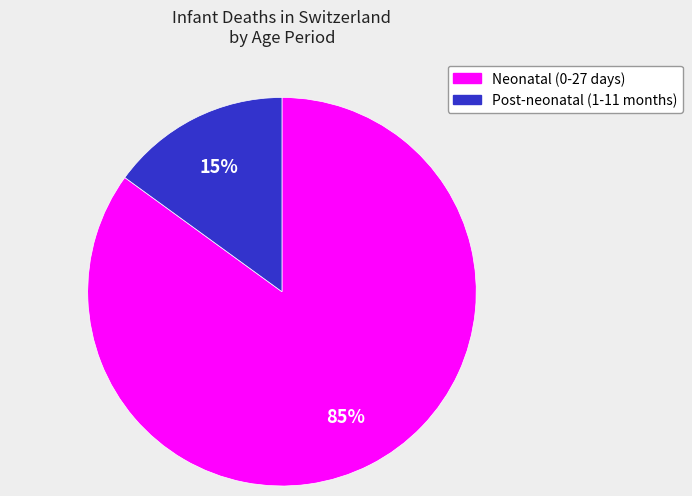

To the nearest percent, what is the average slice percentage?

50%